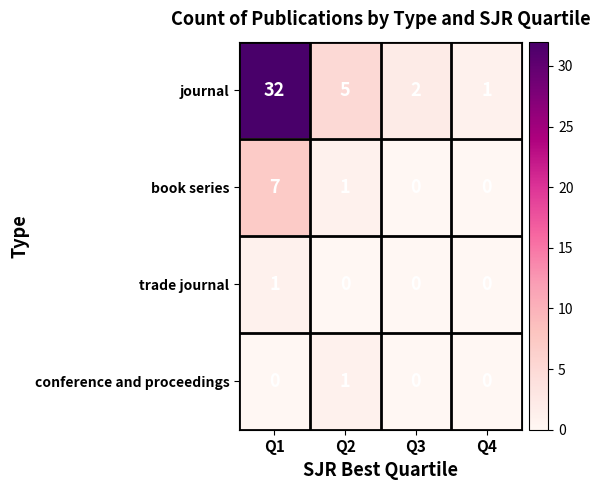

Which series has the largest total across all categories?

journal